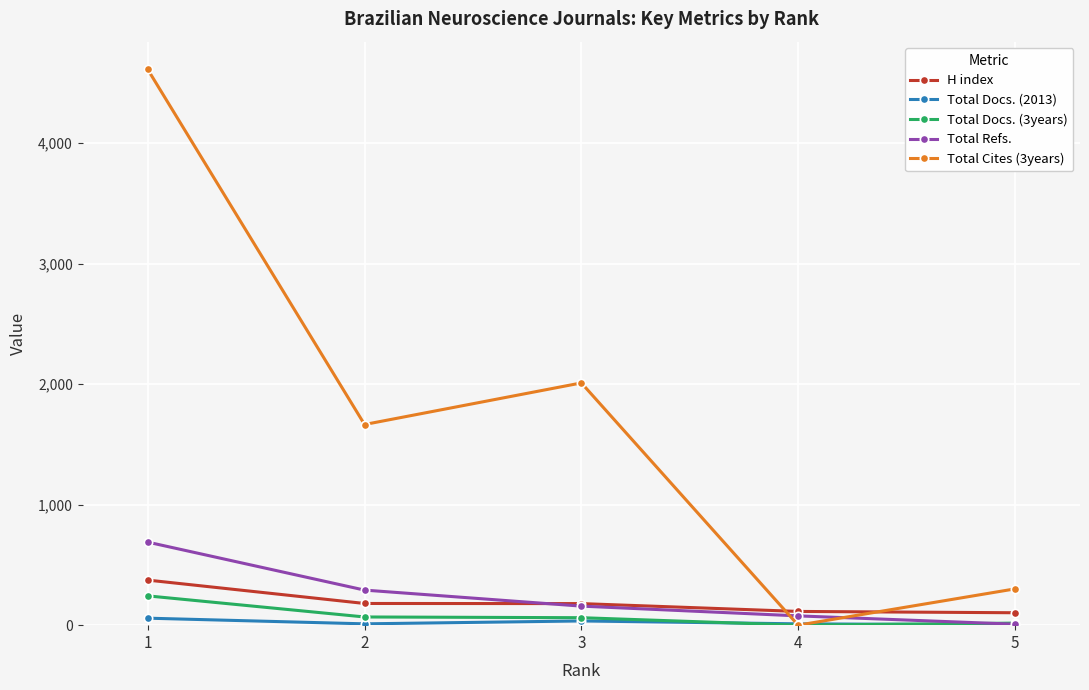

What are all the series names shown in the legend?

H index, Total Docs. (2013), Total Docs. (3years), Total Refs., Total Cites (3years)